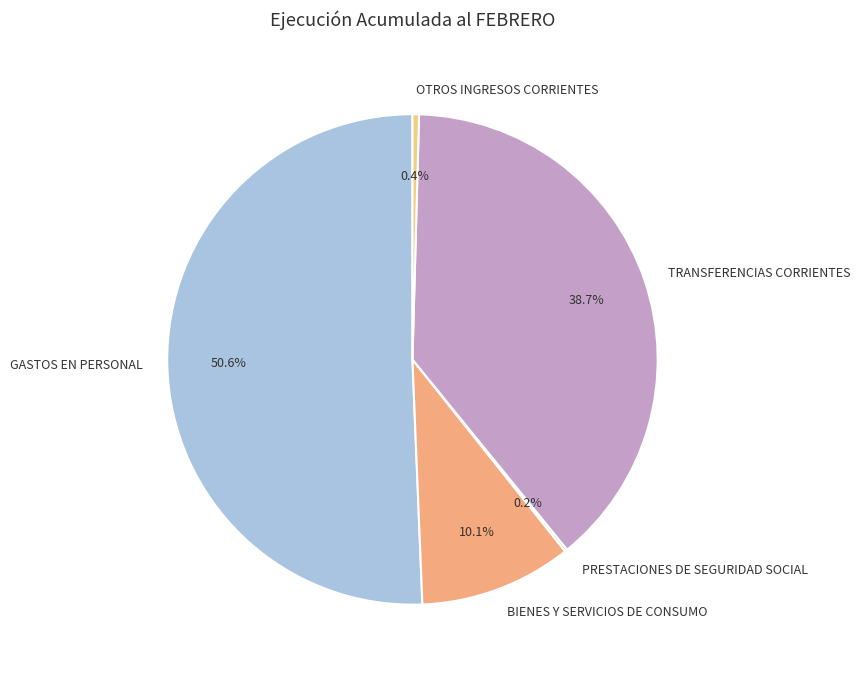

To the nearest percent, what is the difference between the largest and smallest slice percentages?

50%